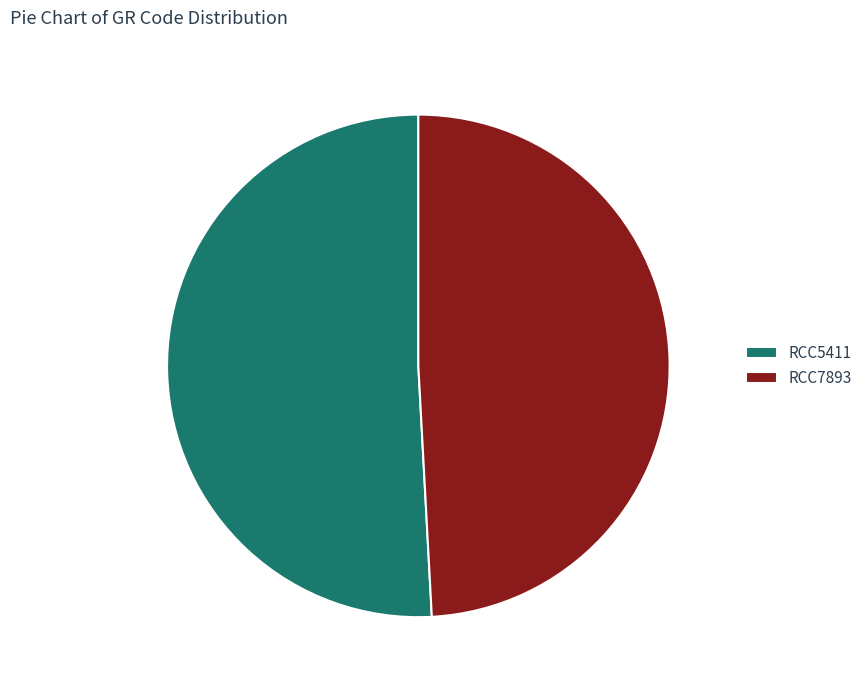

The RCC5411 slice represents 65% of the pie. True or false?

False